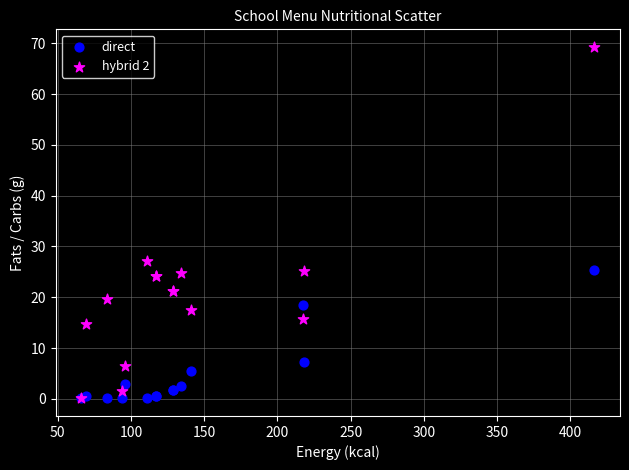

Across all series, what Y value is closest to 34?

27.1